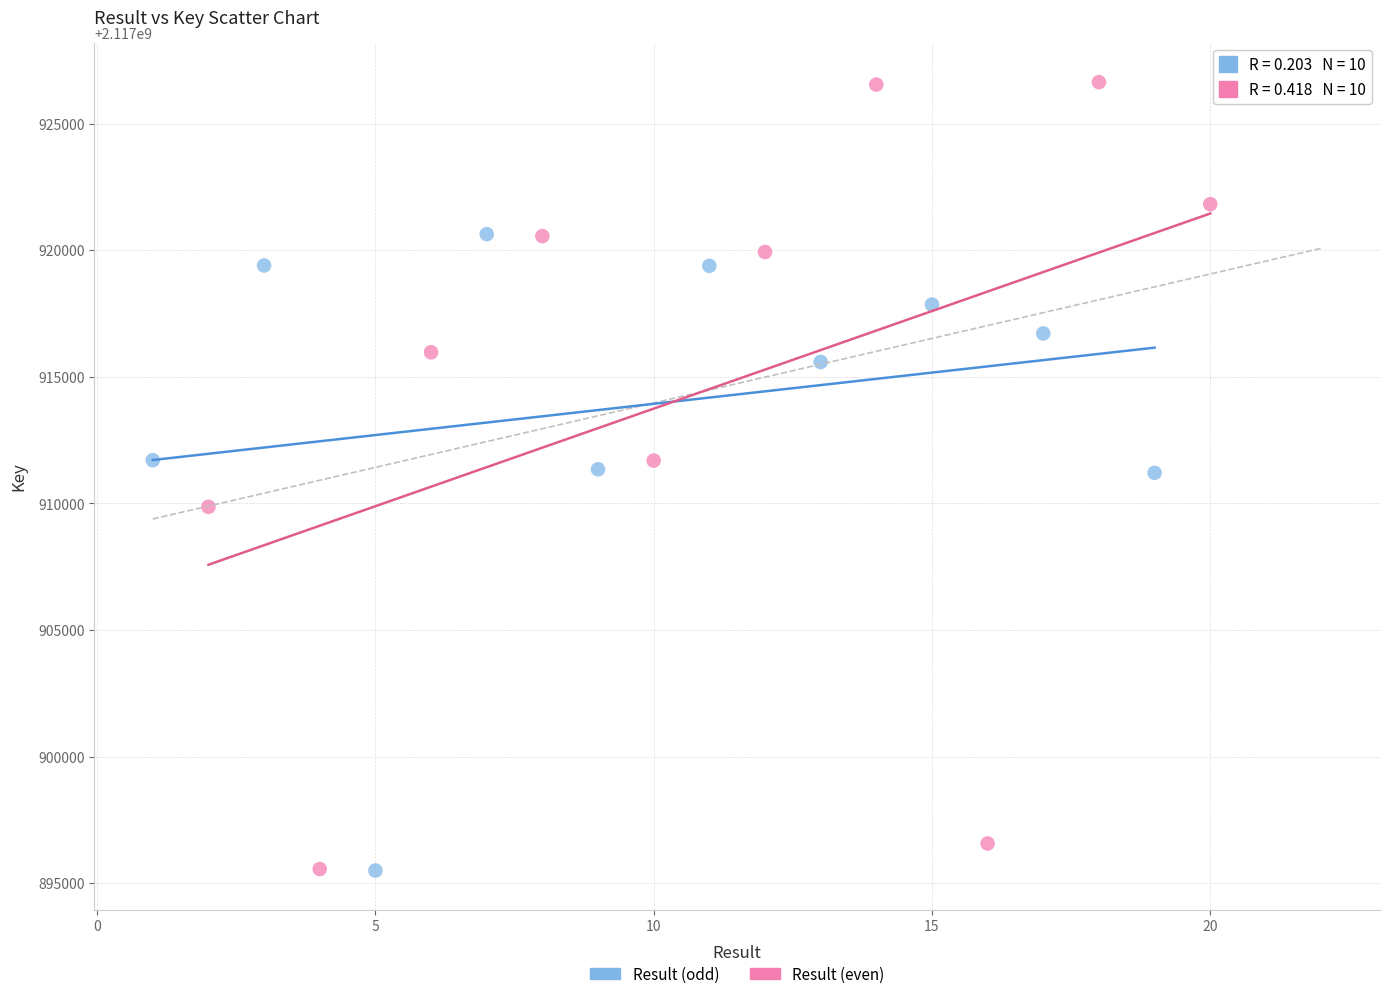

Which series has the largest Y range (max minus min)?

Result (even)